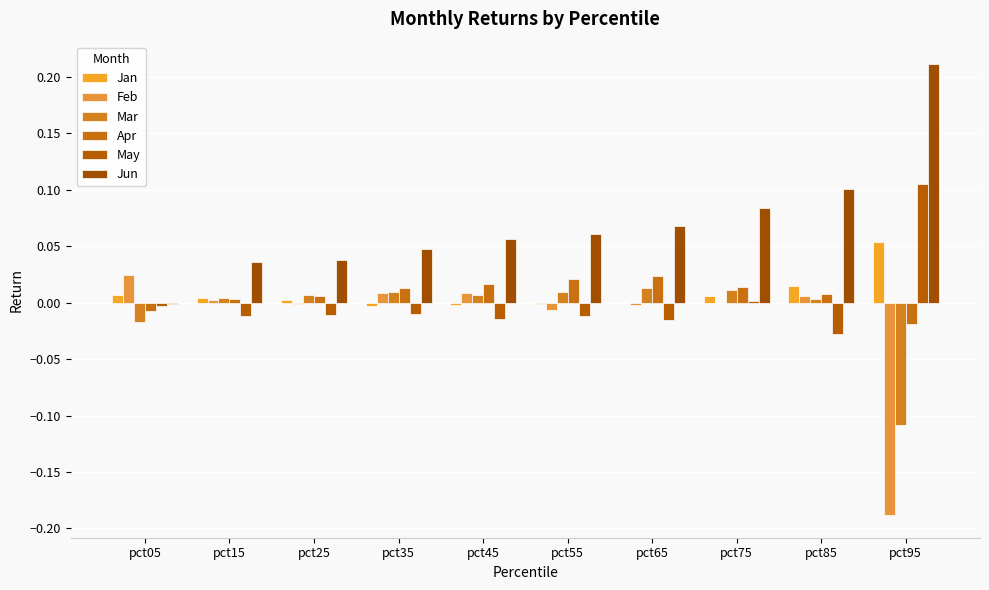

How many data points does each series have?

10